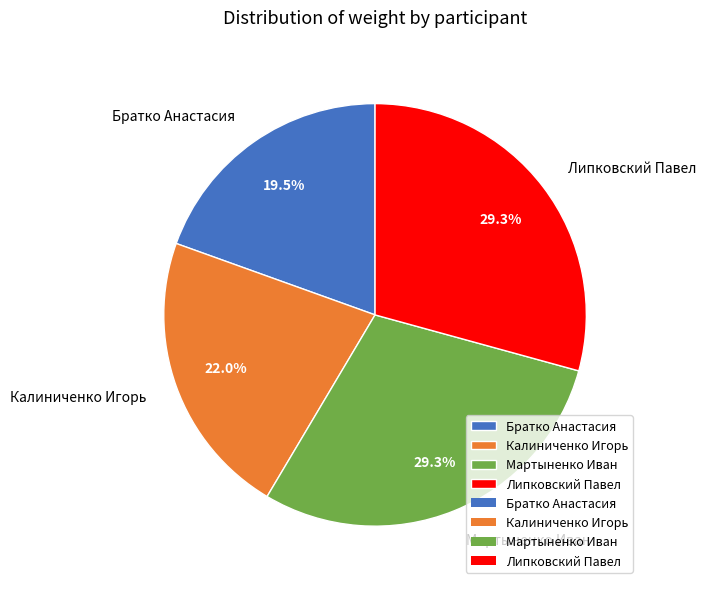

Which has a higher value, Братко Анастасия or Калиниченко Игорь?

Калиниченко Игорь